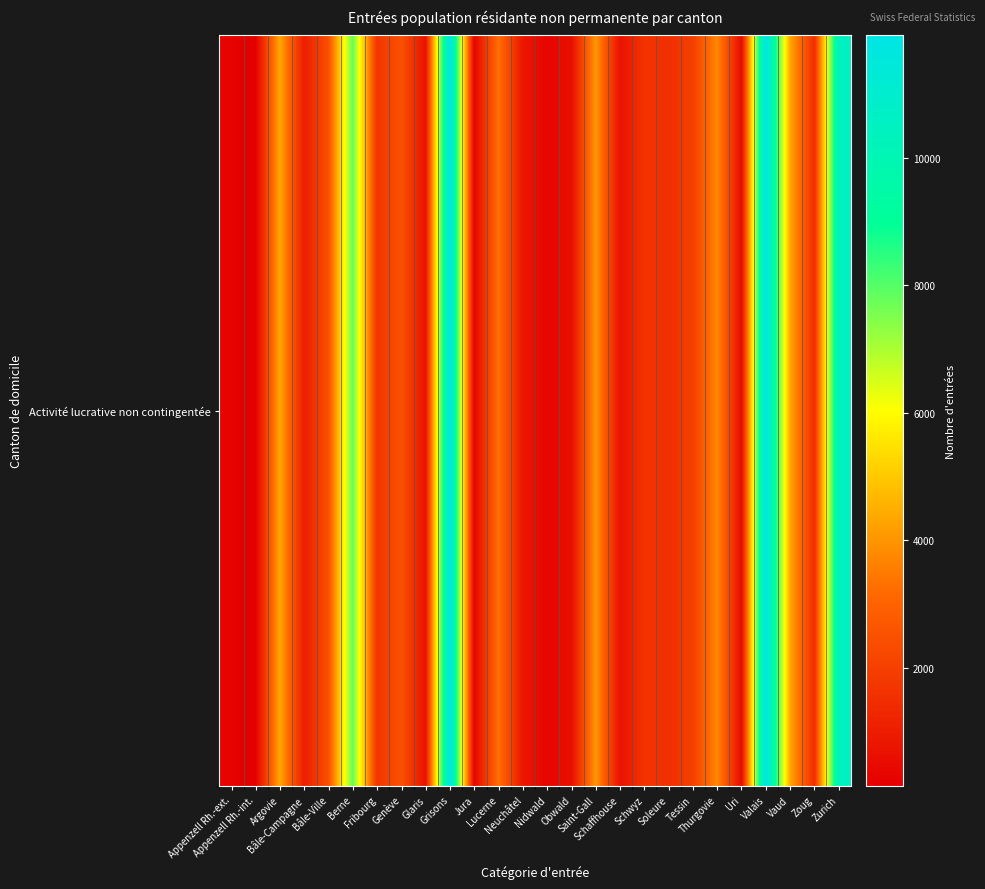

What is the smallest value displayed?

151